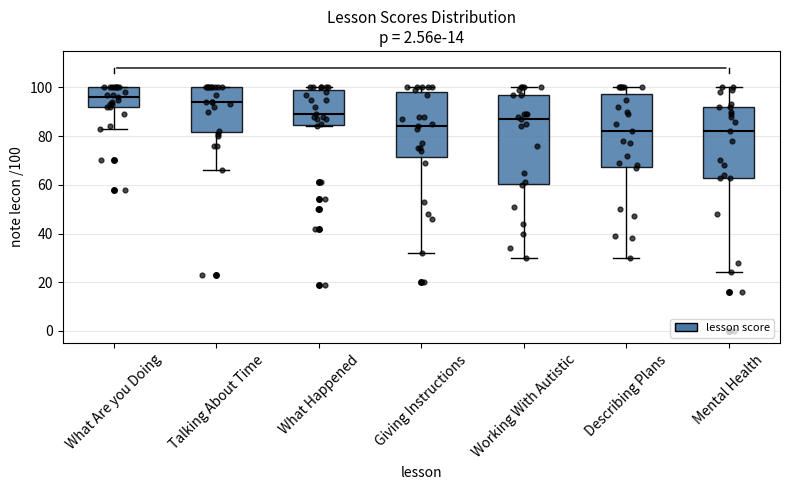

Where is the lower edge of the box for Giving Instructions on the y-axis? The values are not printed on the chart, so give them approximately, as read against the axis.

72